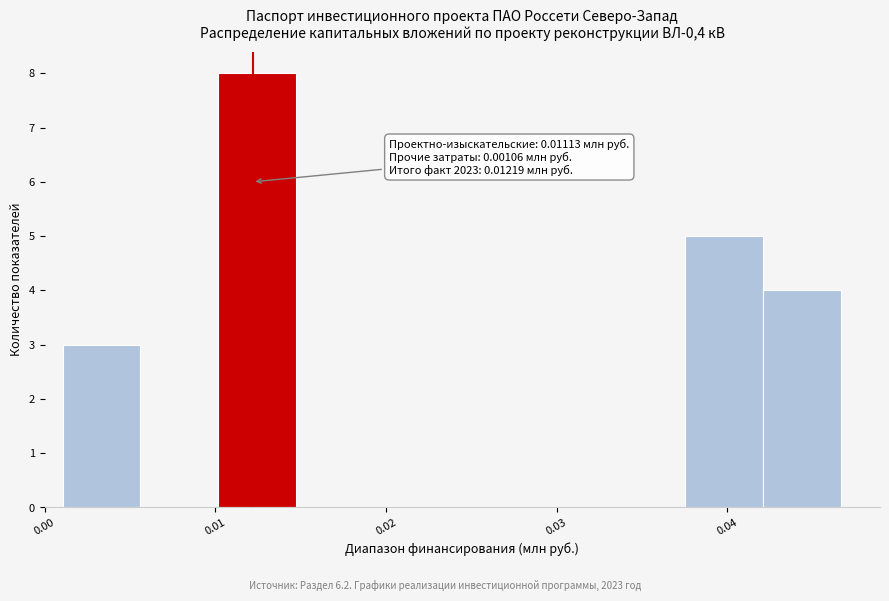

Over which range of the x-axis is the bar tallest?

0.010 to 0.015